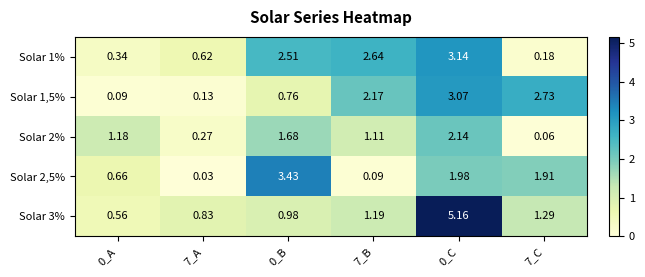

How many categories are shown in the chart?

6